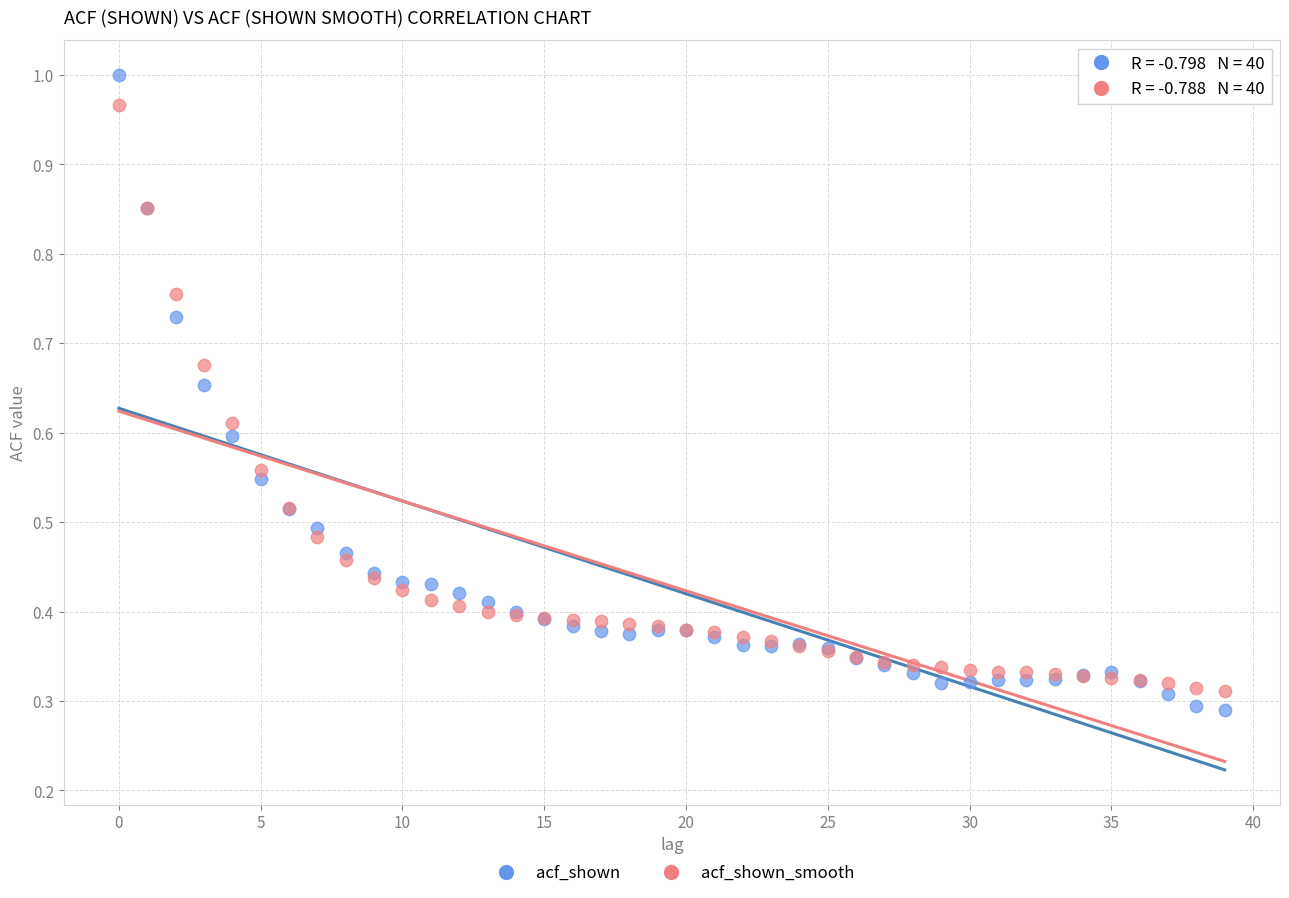

Which series has the widest spread of Y values?

acf_shown